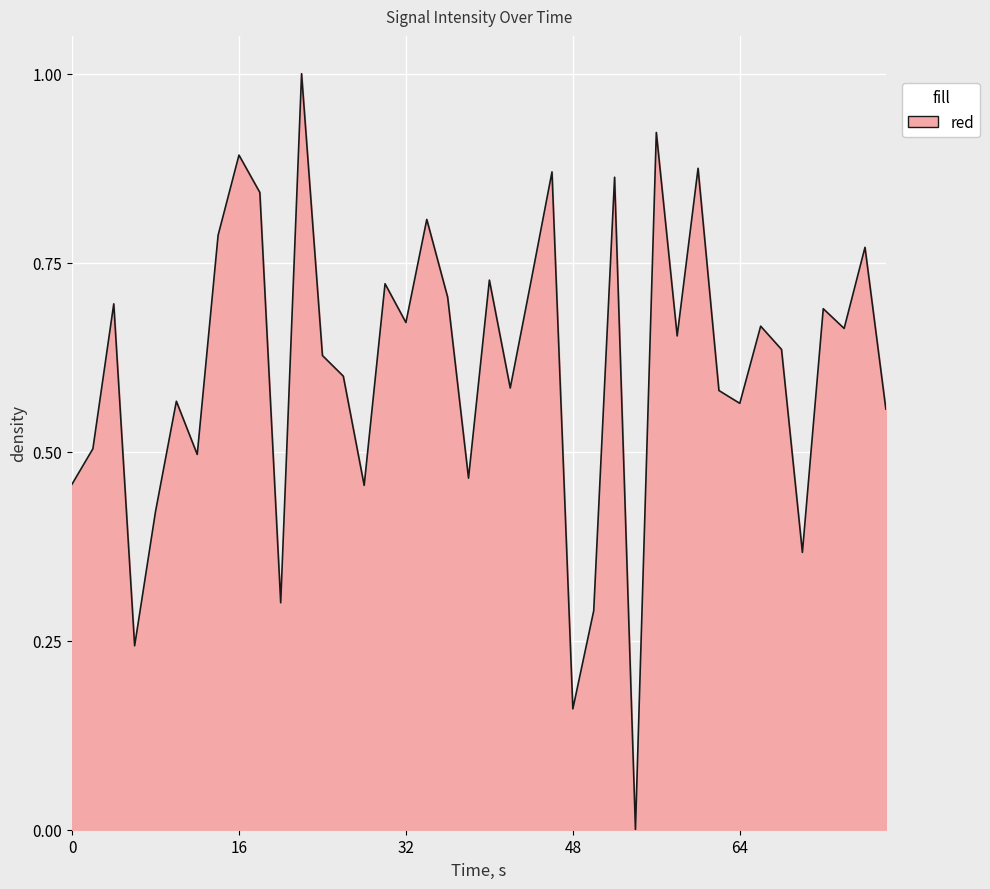

How many lines are shown in the chart?

1